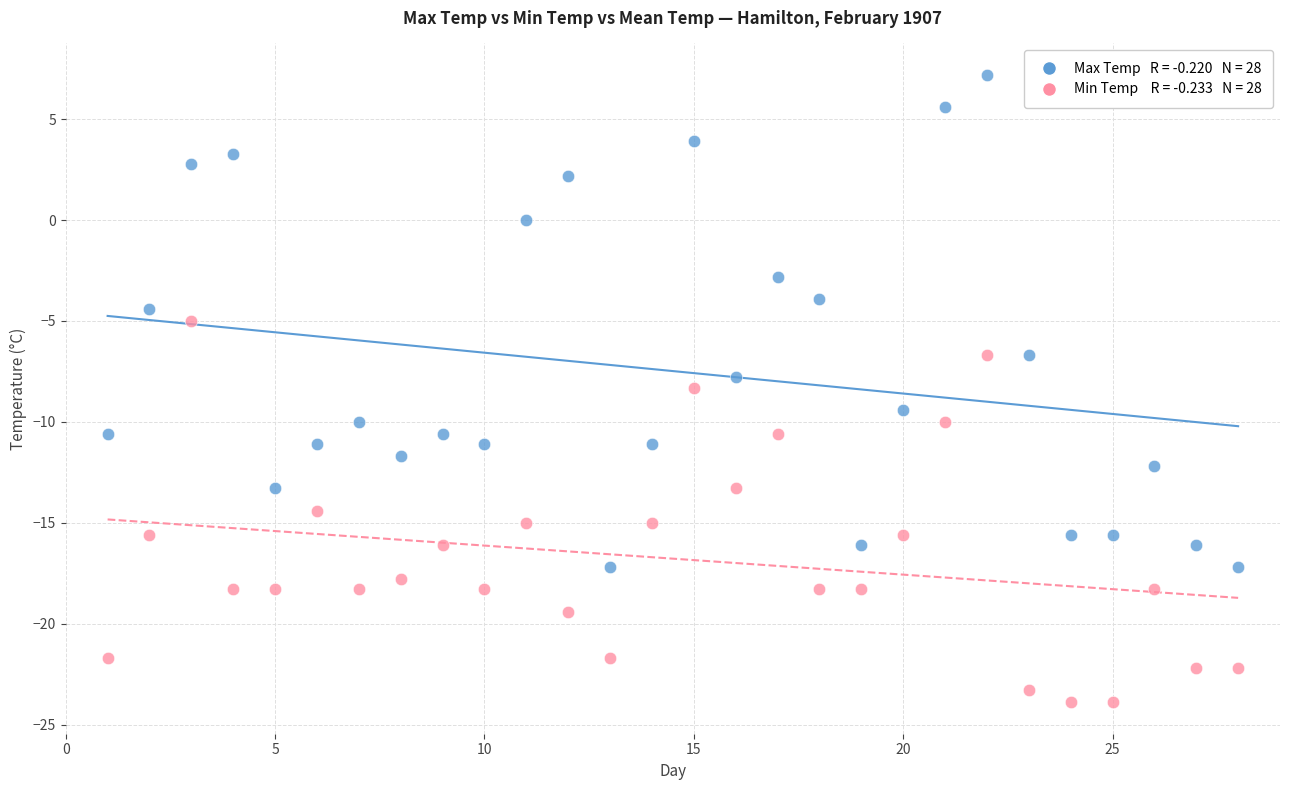

Across all data points, what is the range of X values (max minus min)?

27.0